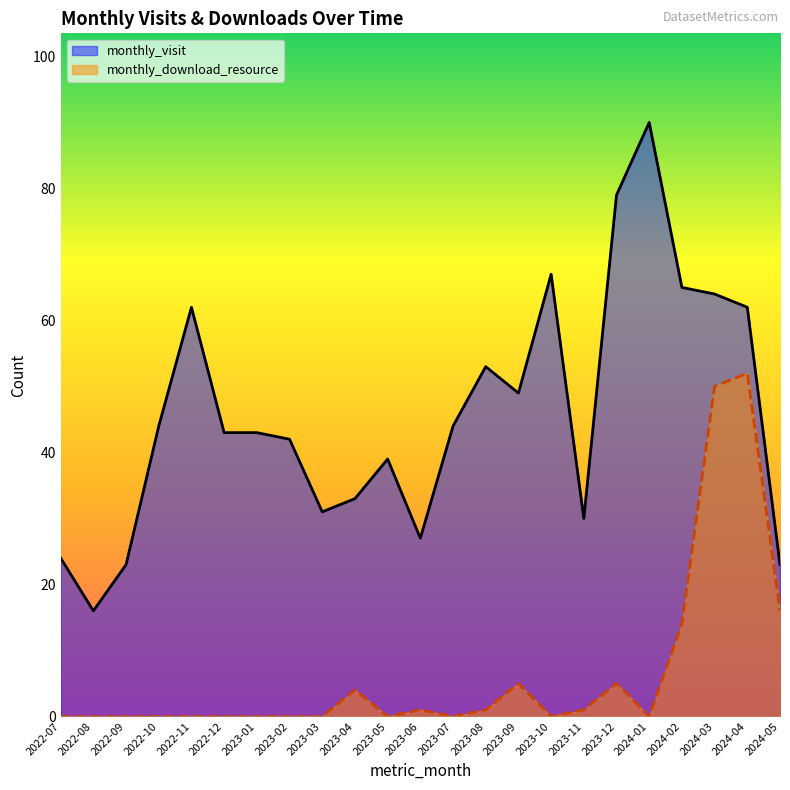

The value of monthly_visit at 2024-05 is 31. True or false?

False